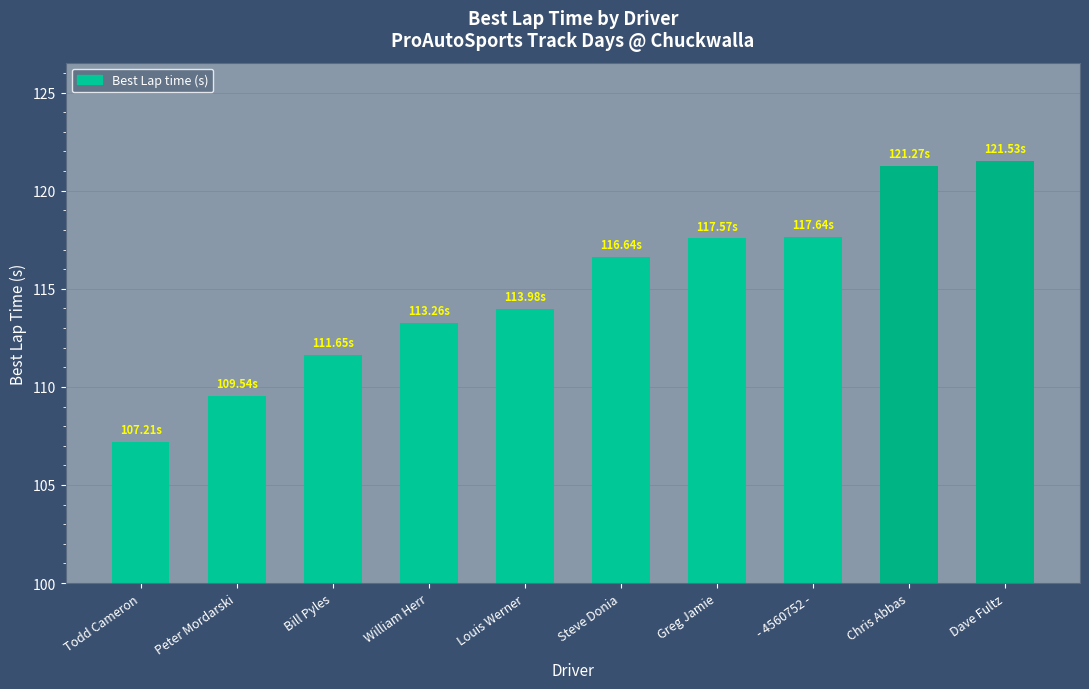

What is the label of the 2nd bar from the right?

Chris Abbas